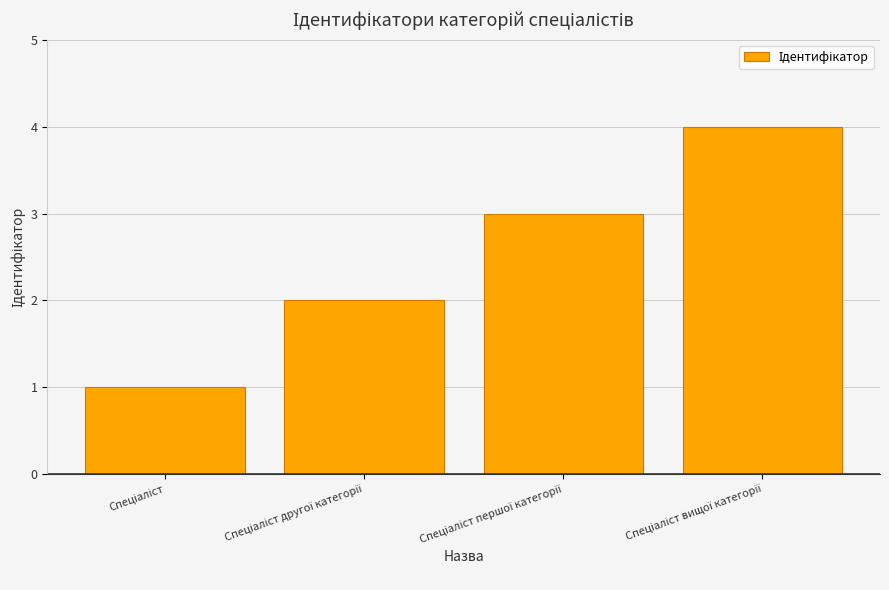

How many values are between 2 and 4?

3